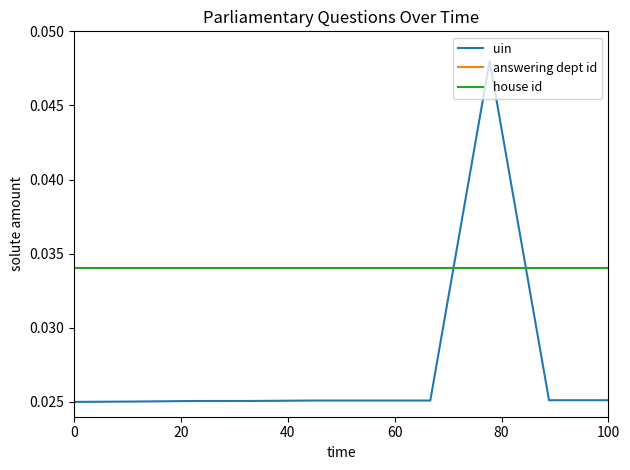

Is this an area chart (filled region under the line)?

No